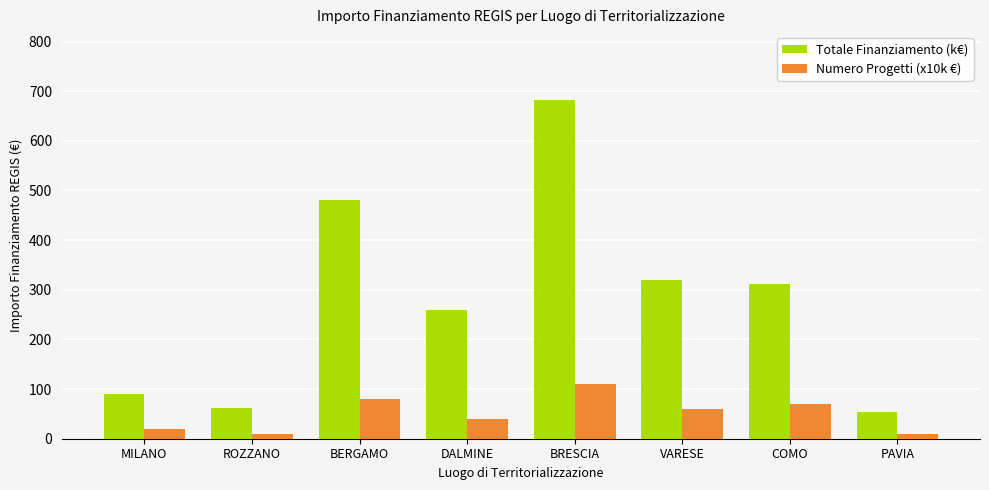

What is the smallest value displayed?

10.0